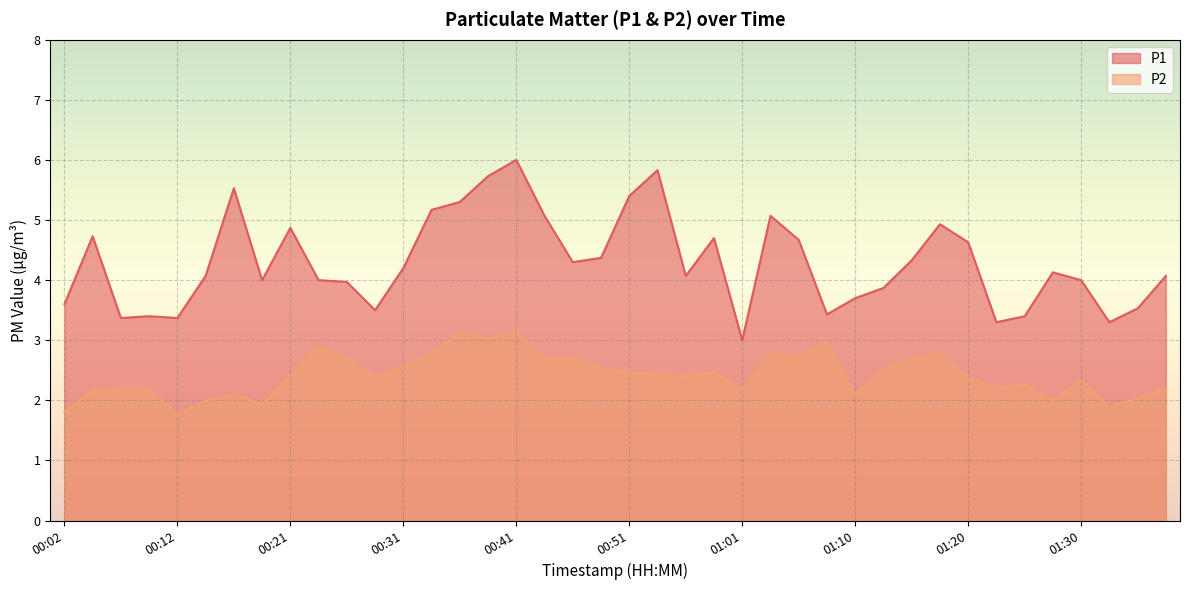

At which category is the sum across all series the highest?

00:41